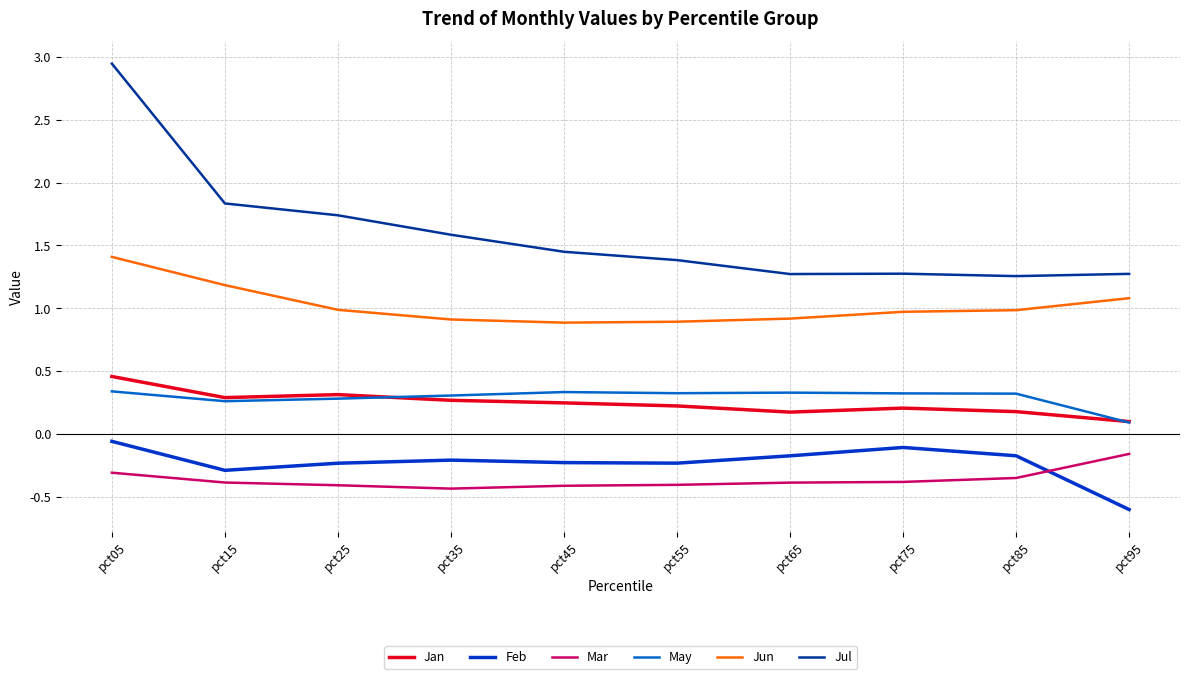

In Jul, how many points are higher than both neighbors (excluding endpoints)?

1